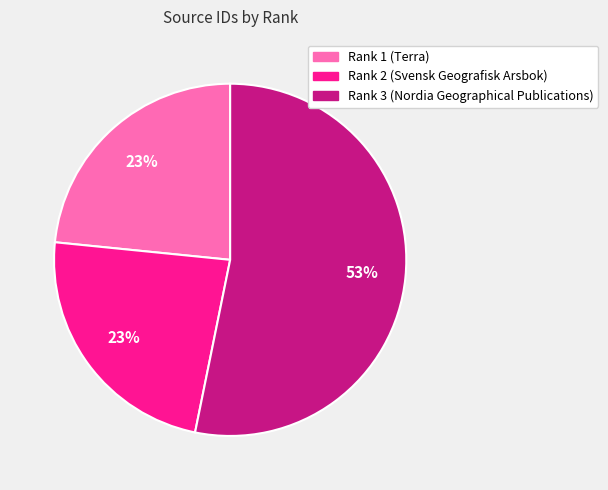

To the nearest percent, what is the average slice percentage?

33%